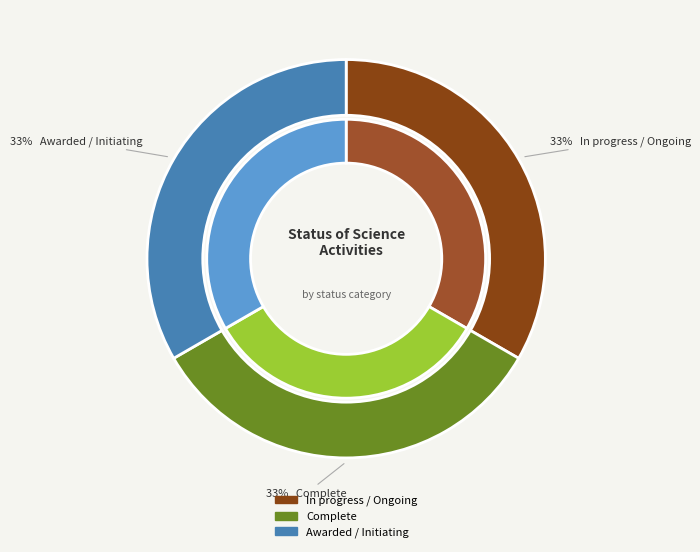

The Awarded / Initiating slice represents 33% of the pie. True or false?

True